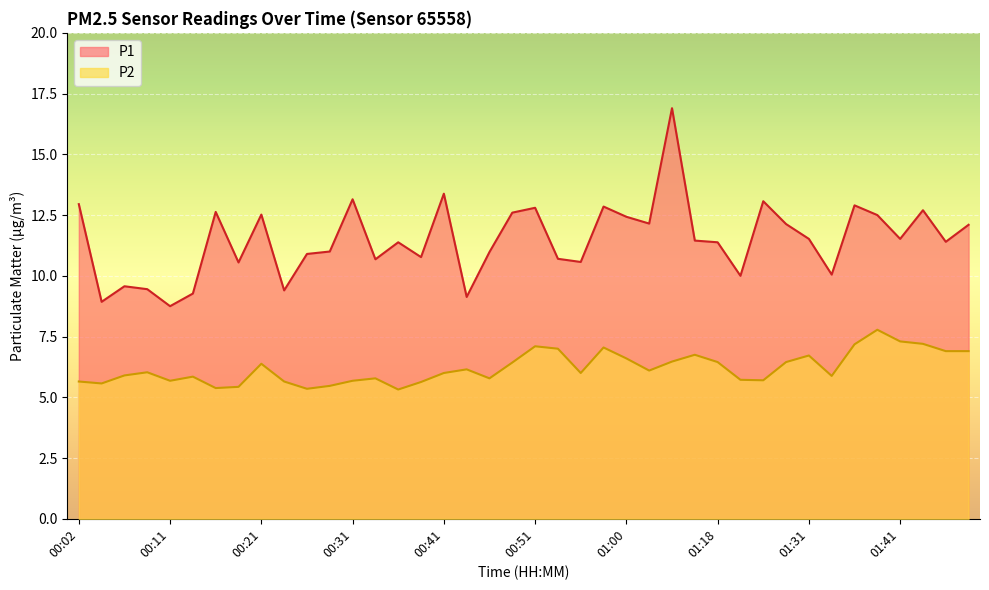

Does the chart display data point markers on the line(s)?

No